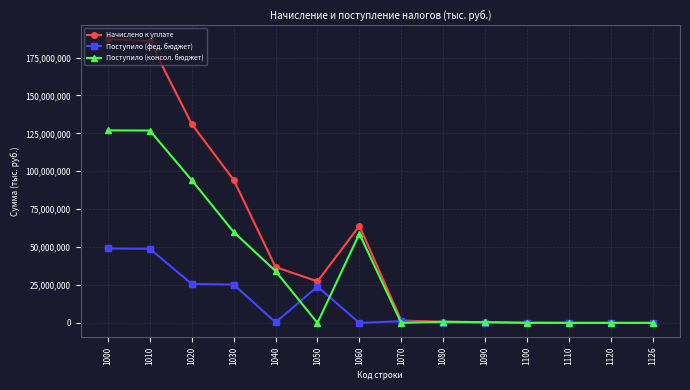

What are all the series names shown in the legend?

Начислено к уплате, Поступило (фед. бюджет), Поступило (консол. бюджет)